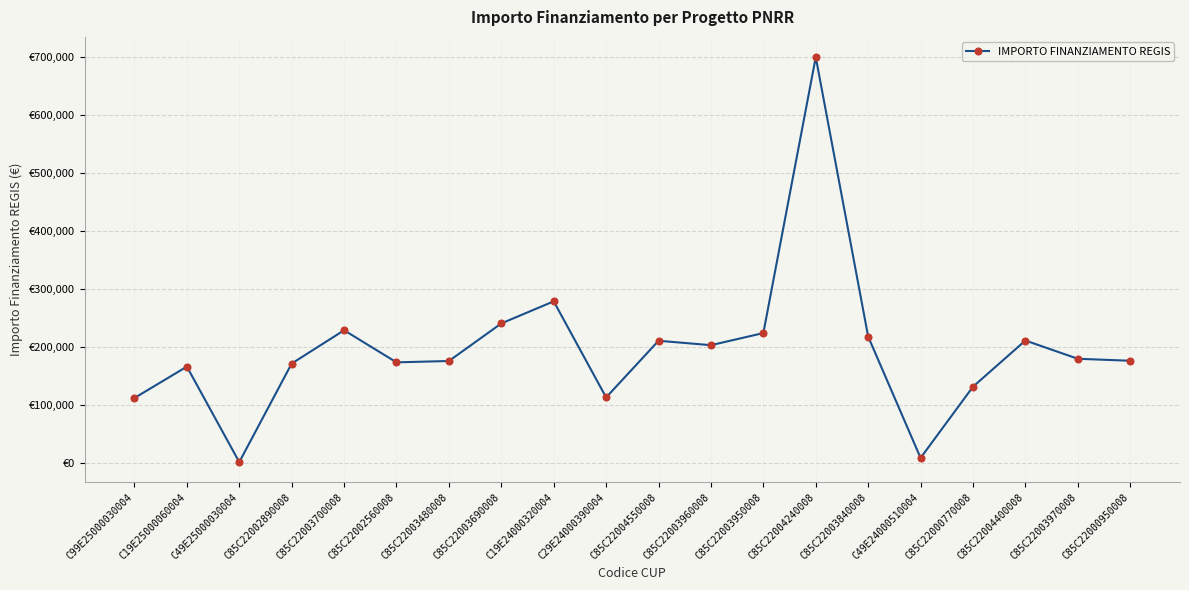

Which has a higher value, C85C22003970008 or C49E25000030004?

C85C22003970008